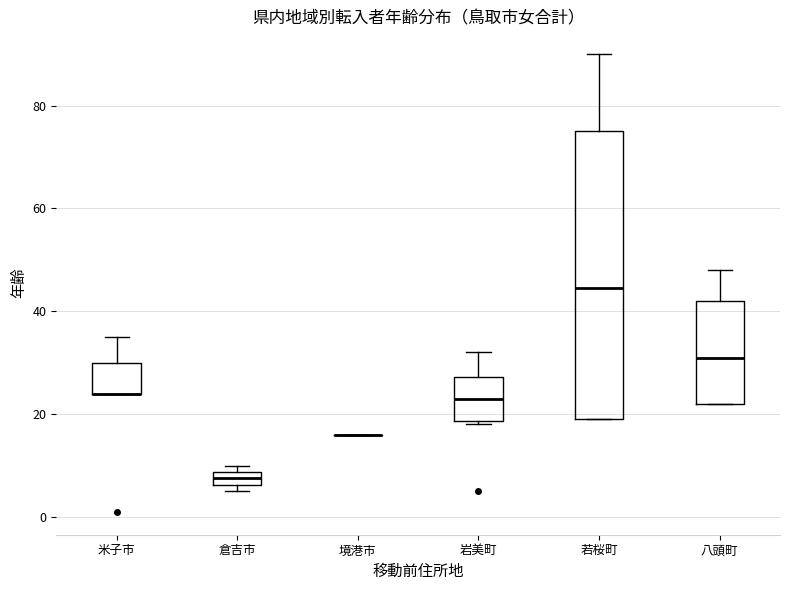

Comparing the boxes themselves (not the whiskers), which one is the tallest?

若桜町